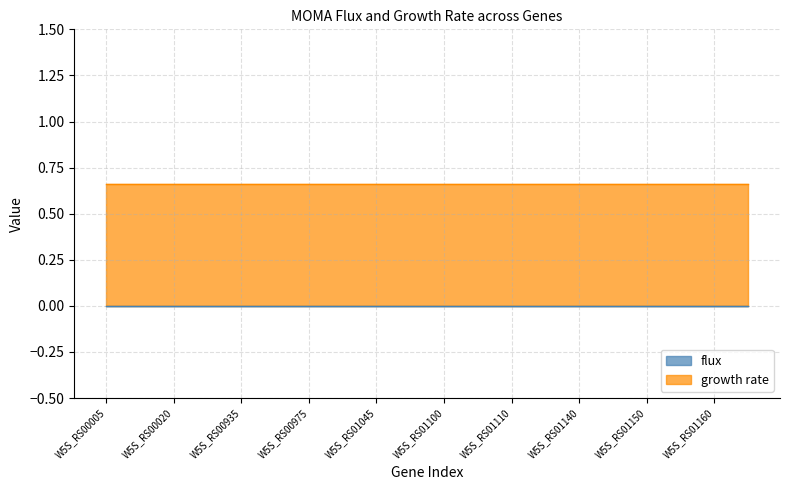

How many distinct data groups are displayed?

2